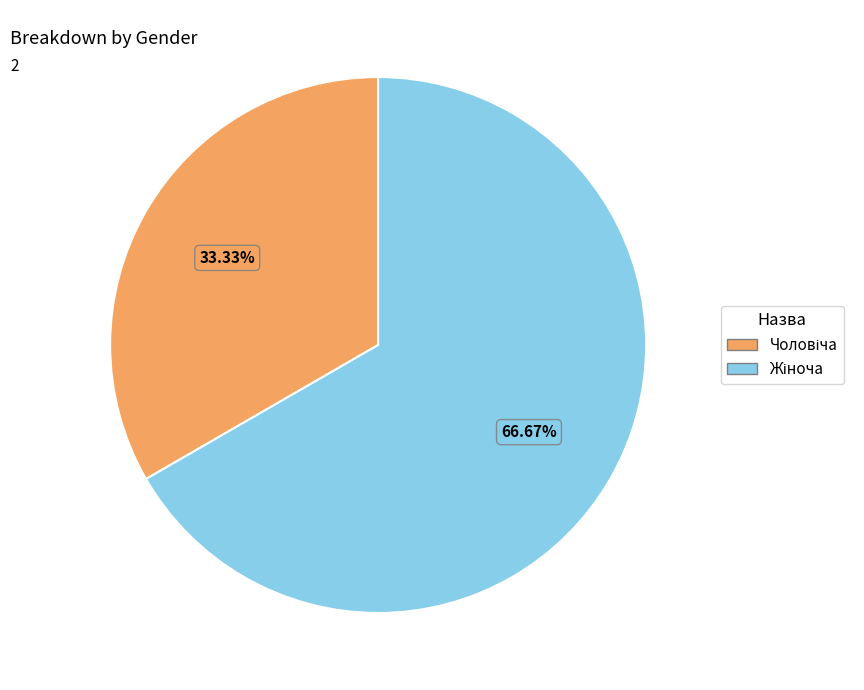

Which slice represents more than half of the pie?

Жіноча